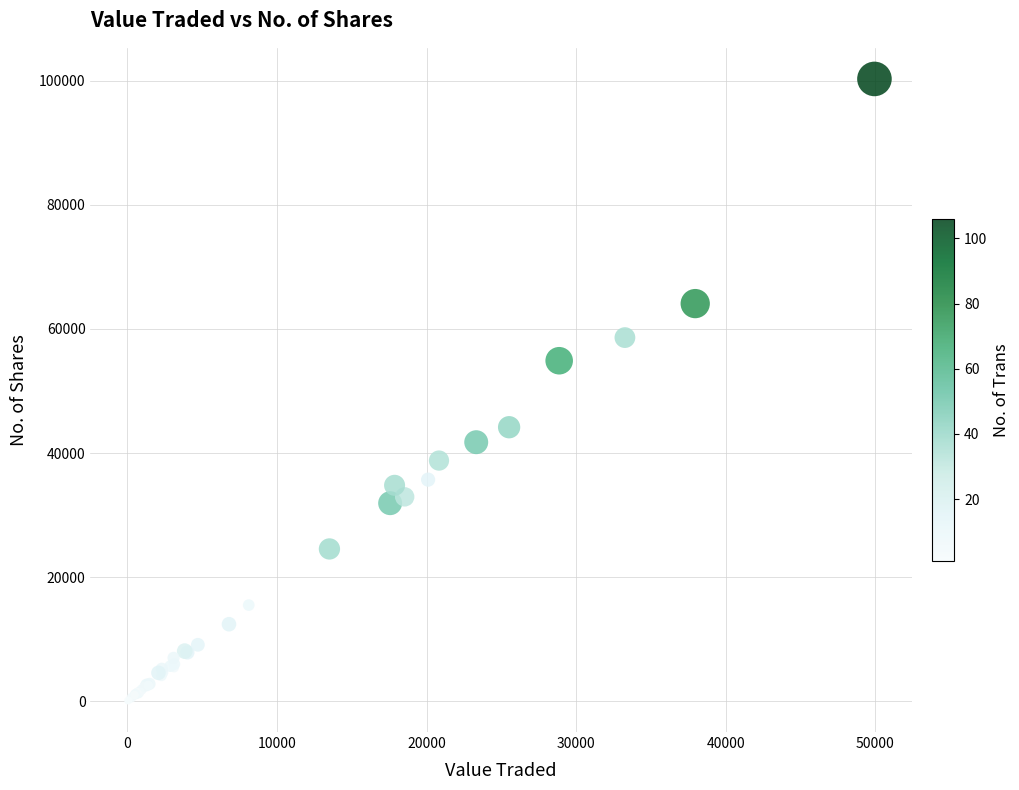

What Y value in the scatter plot is closest to 50174?

54879